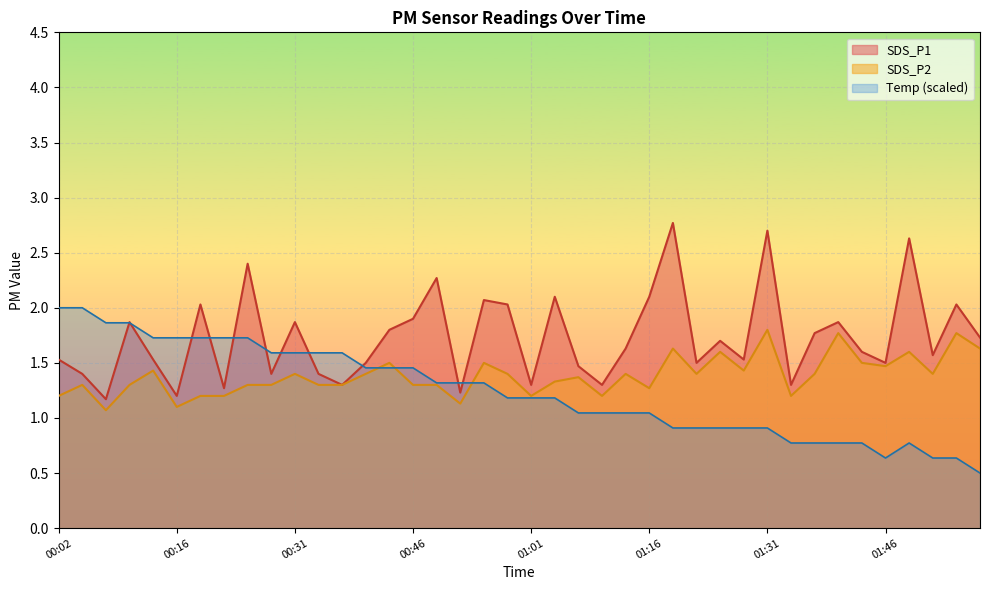

What are all the series names shown in the legend?

SDS_P1, SDS_P2, Temp (scaled)